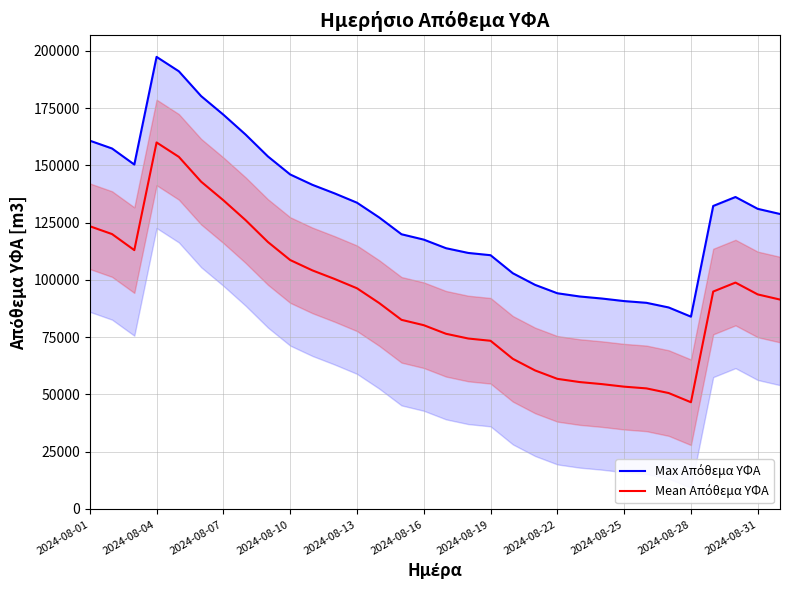

Between 2024-08-16 and 22, which series saw the biggest shift?

Max Απόθεμα ΥΦΑ